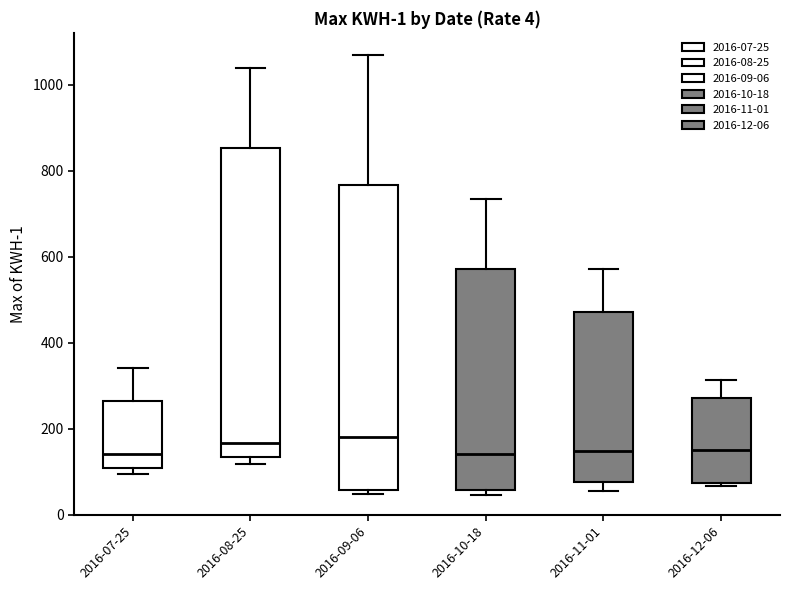

Where is the upper edge of the box for 2016-12-06 on the y-axis? The values are not printed on the chart, so give them approximately, as read against the axis.

280